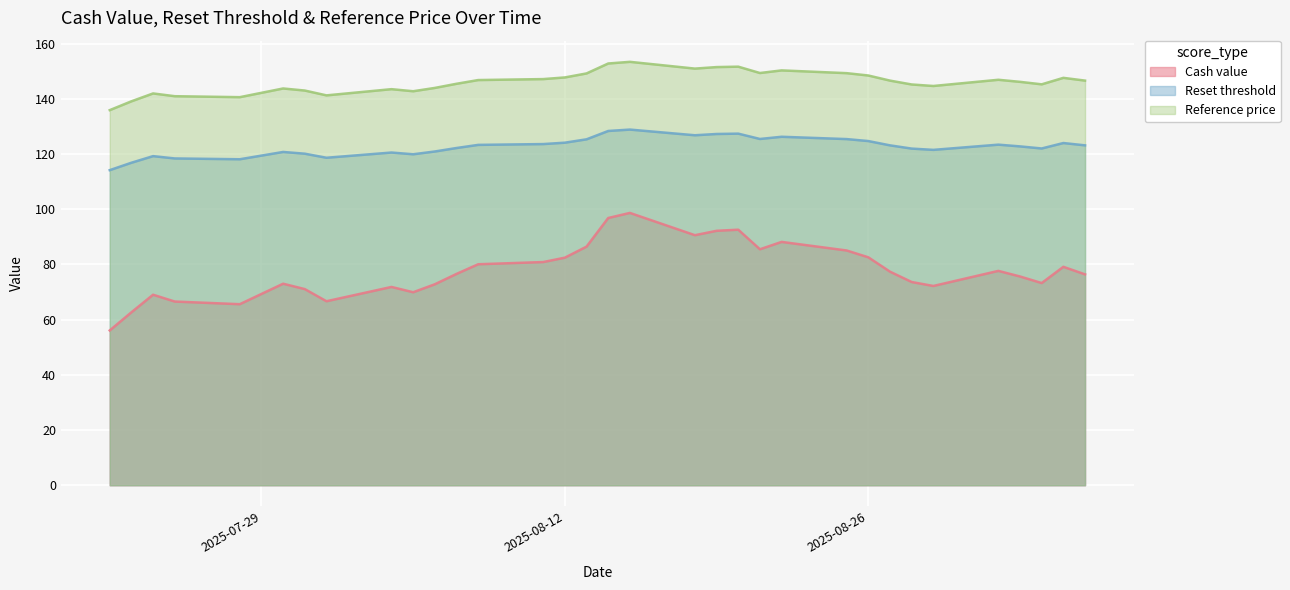

Reading left to right, list all the values displayed in this chart.

Cash value: 2025-07-22=56.1	2025-07-23=62.6	2025-07-24=69.0	2025-07-25=66.5	2025-07-28=65.6	2025-07-30=73.0	2025-07-31=71.1	2025-08-01=66.7	2025-08-04=71.8	2025-08-05=69.9	2025-08-06=72.8	2025-08-07=76.6	2025-08-08=80.1	2025-08-11=80.9	2025-08-12=82.5	2025-08-13=86.5	2025-08-14=96.8	2025-08-15=98.7	2025-08-18=90.6	2025-08-19=92.2	2025-08-20=92.6	2025-08-21=85.5	2025-08-22=88.2	2025-08-25=85.0	2025-08-26=82.6	2025-08-27=77.4	2025-08-28=73.6	2025-08-29=72.2	2025-09-01=77.7	2025-09-02=75.6	2025-09-03=73.2	2025-09-04=79.1	2025-09-05=76.4
Reset threshold: 2025-07-22=114.2	2025-07-23=116.8	2025-07-24=119.2	2025-07-25=118.4	2025-07-28=118.1	2025-07-30=120.8	2025-07-31=120.1	2025-08-01=118.7	2025-08-04=120.5	2025-08-05=119.9	2025-08-06=120.9	2025-08-07=122.2	2025-08-08=123.3	2025-08-11=123.6	2025-08-12=124.1	2025-08-13=125.3	2025-08-14=128.4	2025-08-15=128.9	2025-08-18=126.8	2025-08-19=127.3	2025-08-20=127.4	2025-08-21=125.5	2025-08-22=126.3	2025-08-25=125.4	2025-08-26=124.7	2025-08-27=123.1	2025-08-28=122.0	2025-08-29=121.5	2025-09-01=123.4	2025-09-02=122.8	2025-09-03=122.0	2025-09-04=124.0	2025-09-05=123.1
Reference price: 2025-07-22=135.9	2025-07-23=139.1	2025-07-24=141.9	2025-07-25=140.9	2025-07-28=140.6	2025-07-30=143.8	2025-07-31=143.0	2025-08-01=141.2	2025-08-04=143.5	2025-08-05=142.8	2025-08-06=143.9	2025-08-07=145.4	2025-08-08=146.8	2025-08-11=147.2	2025-08-12=147.8	2025-08-13=149.2	2025-08-14=152.8	2025-08-15=153.4	2025-08-18=150.9	2025-08-19=151.5	2025-08-20=151.7	2025-08-21=149.3	2025-08-22=150.3	2025-08-25=149.3	2025-08-26=148.4	2025-08-27=146.6	2025-08-28=145.2	2025-08-29=144.7	2025-09-01=146.9	2025-09-02=146.2	2025-09-03=145.2	2025-09-04=147.6	2025-09-05=146.6